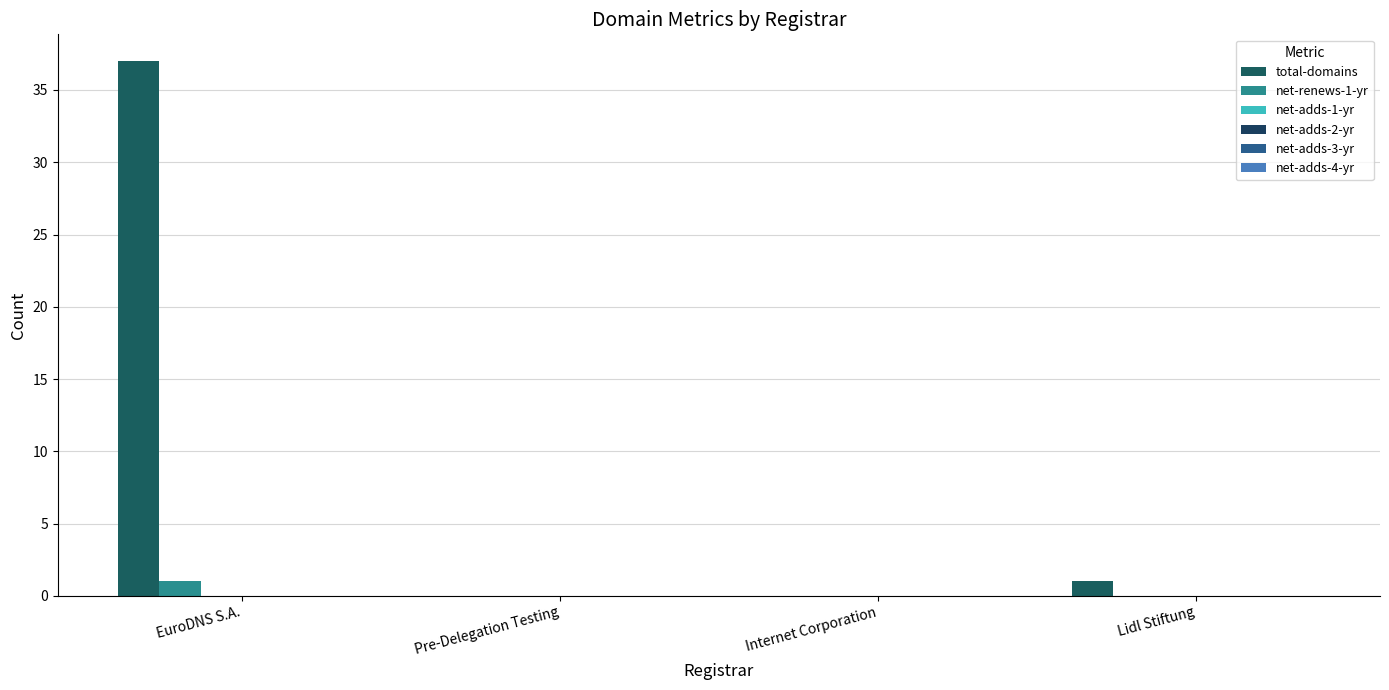

How many groups of bars are there?

4